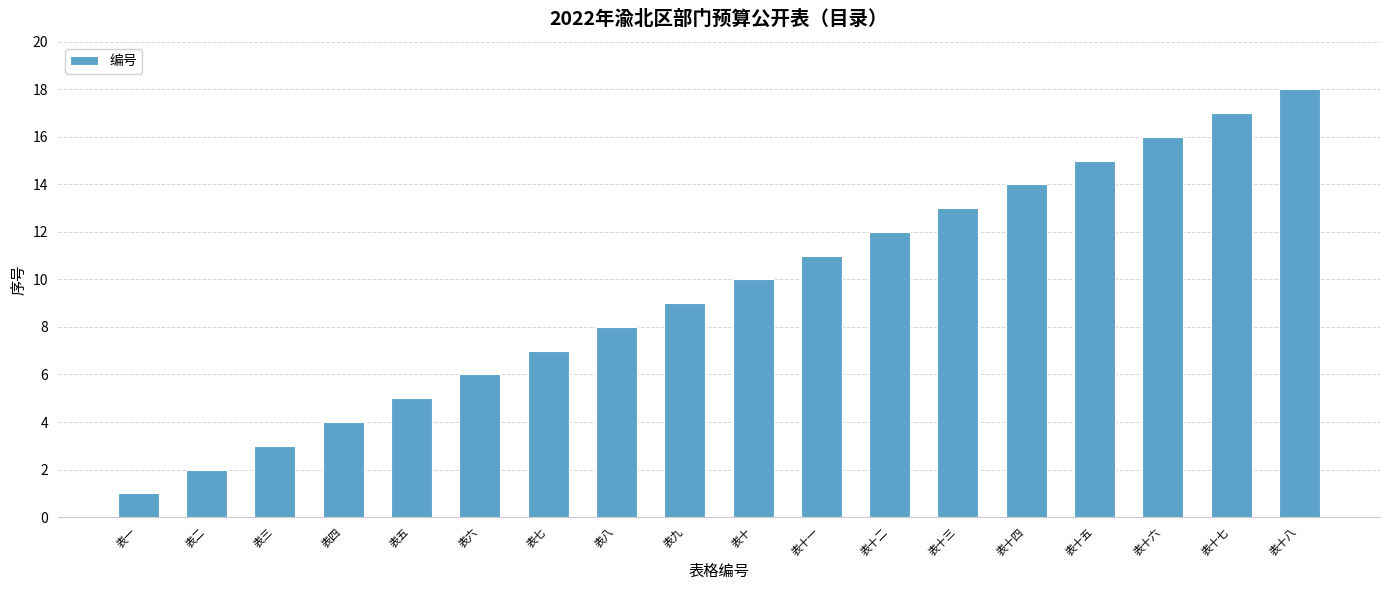

Does the chart contain stacked bars?

No